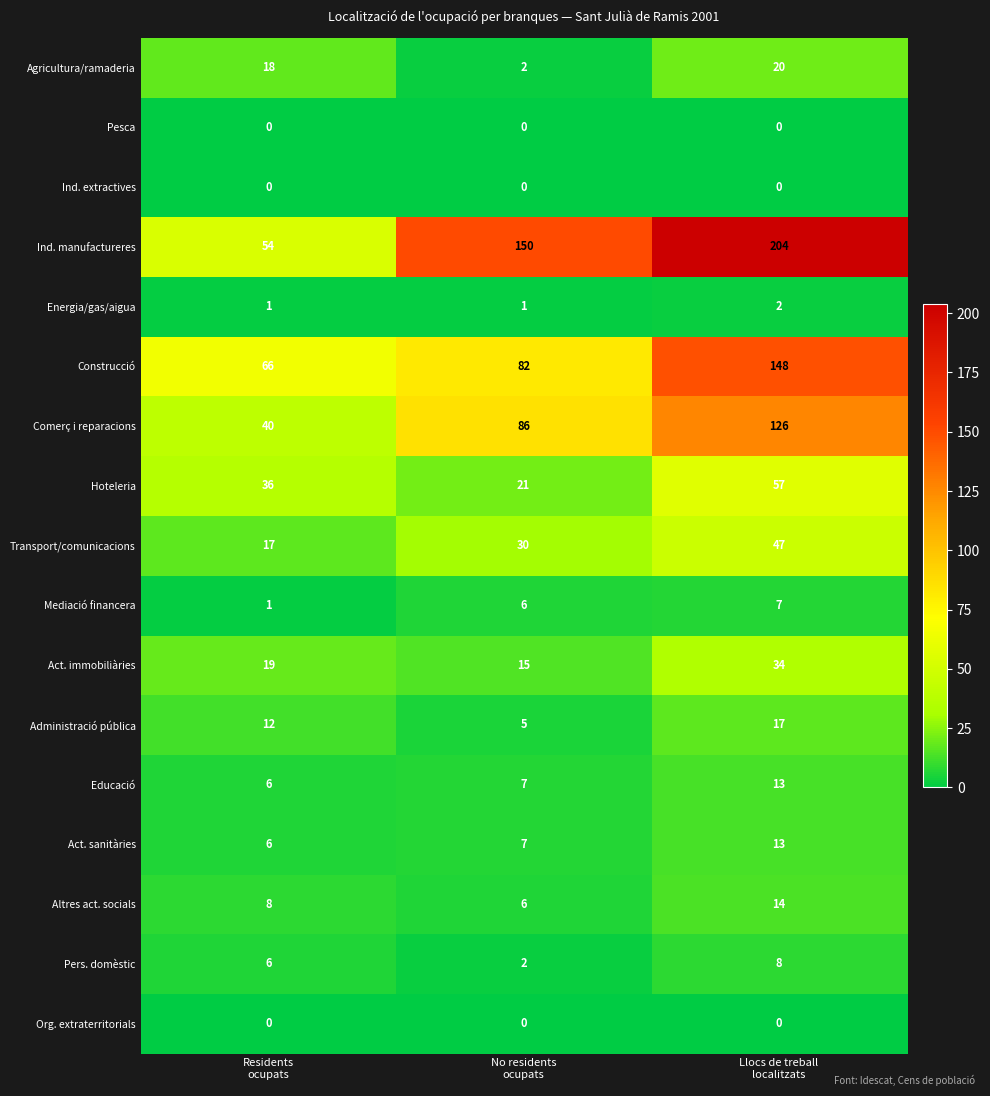

Which series has the largest range (max minus min)?

Ind. manufactureres